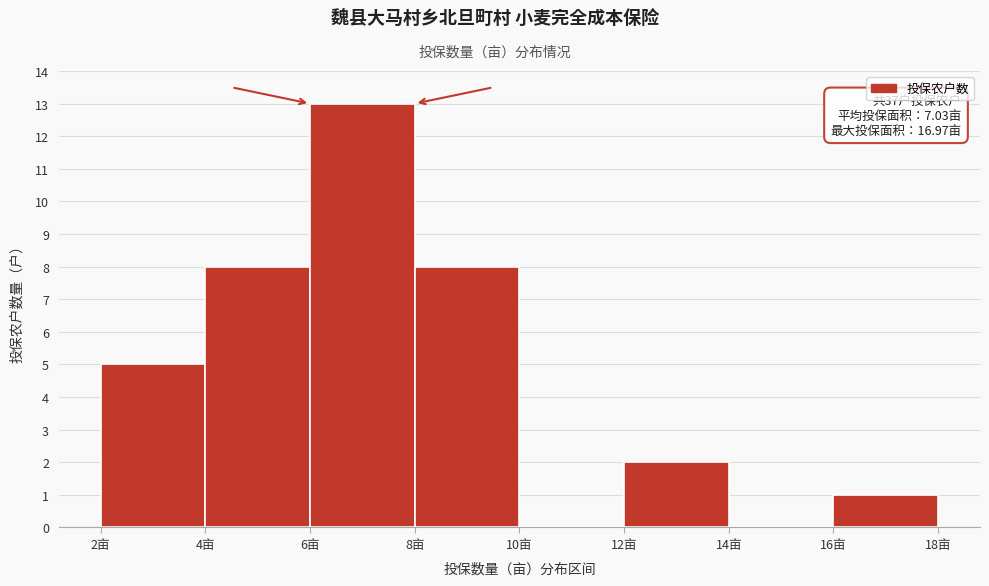

Which range on the x-axis has the tallest bar?

6 to 8